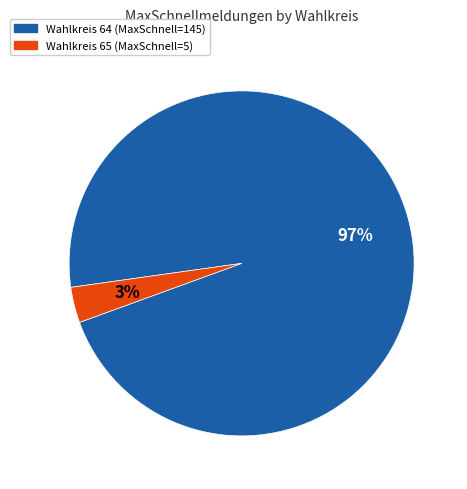

Is there any slice that represents more than half of the pie?

Yes